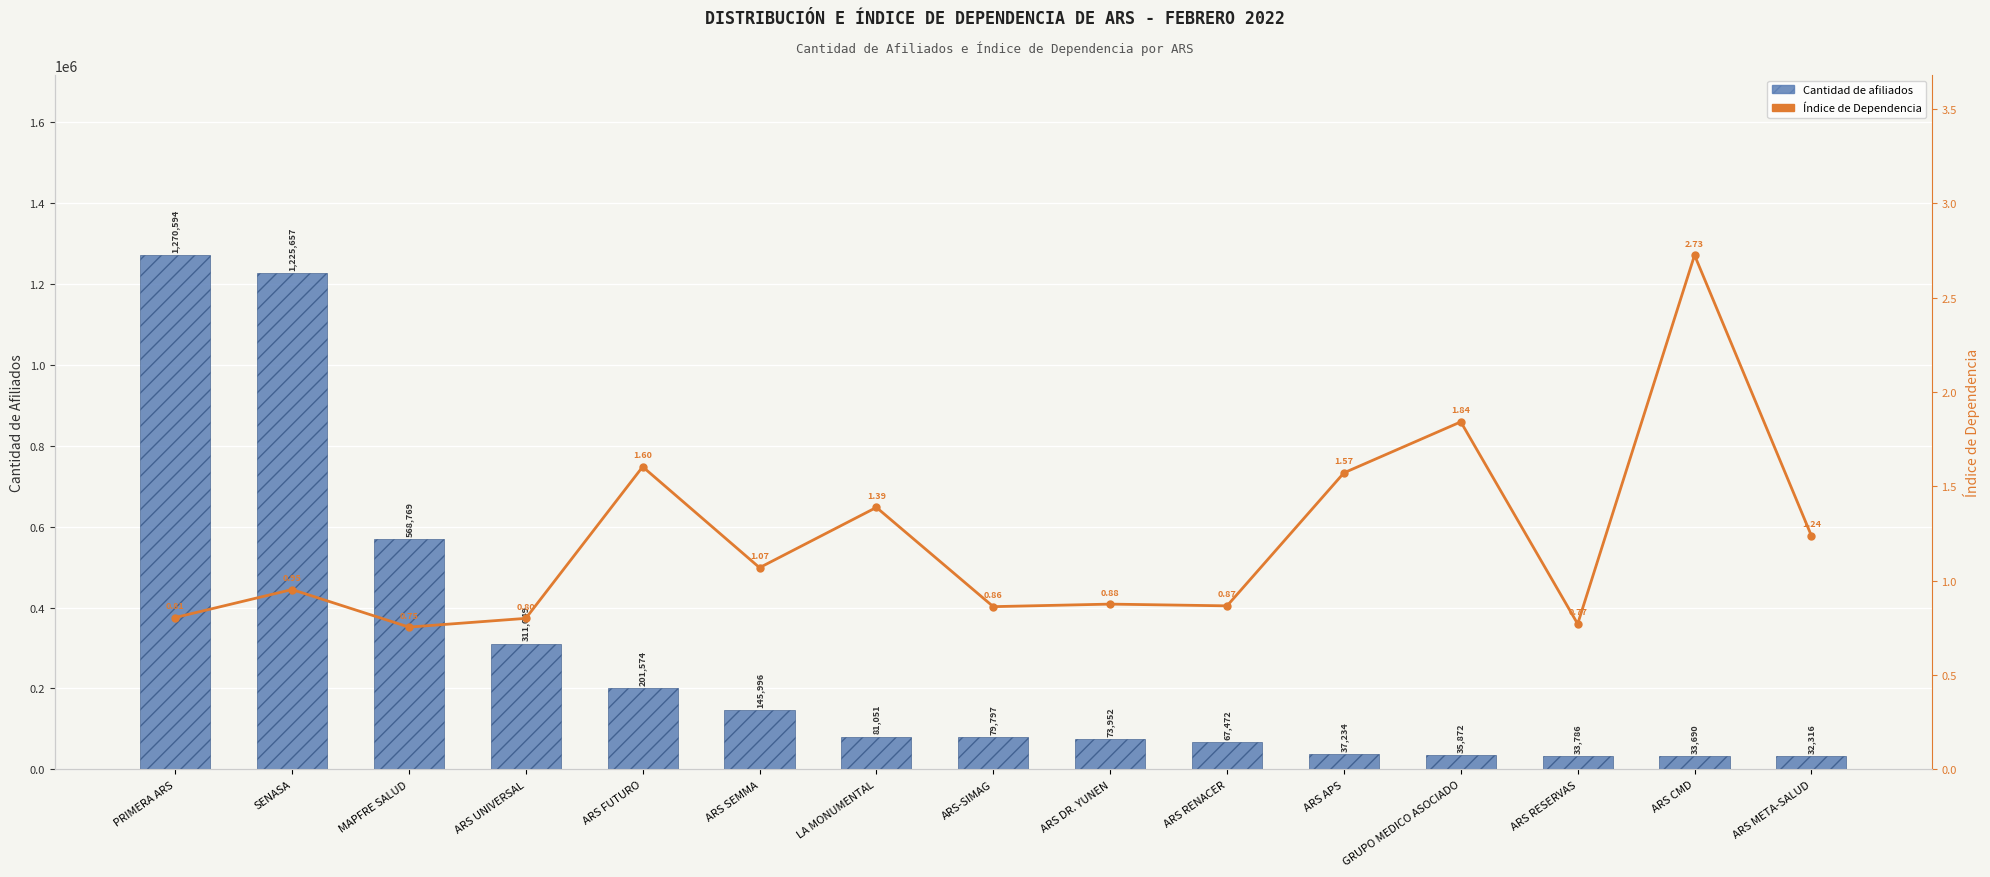

At which label is Índice de Dependencia closest to 1?

SENASA